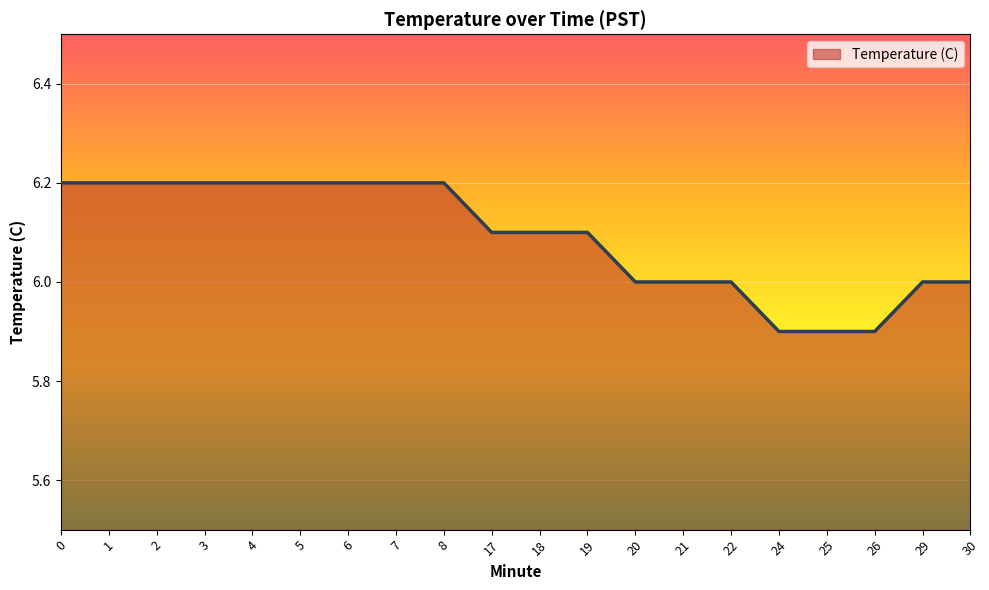

What is the difference between the values at 30 and 5?

0.2